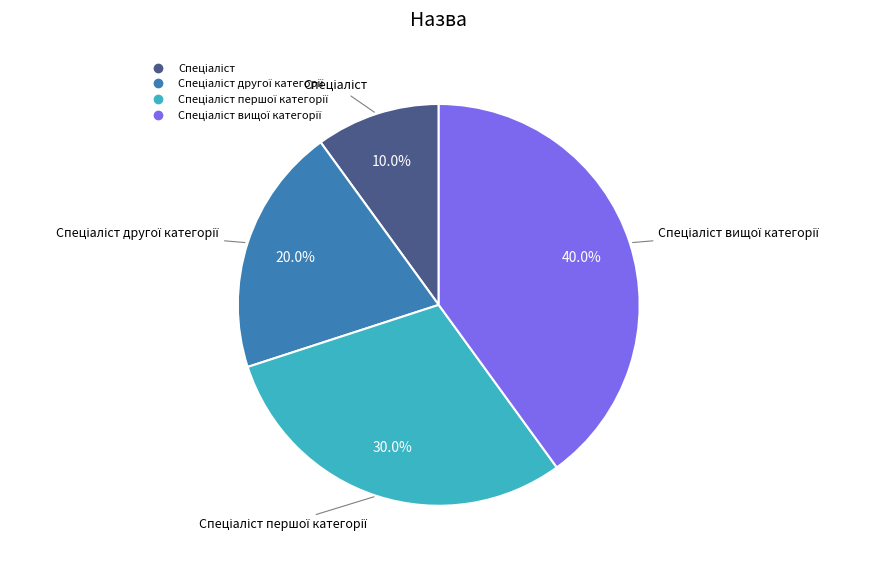

Is there a majority slice in this chart?

No